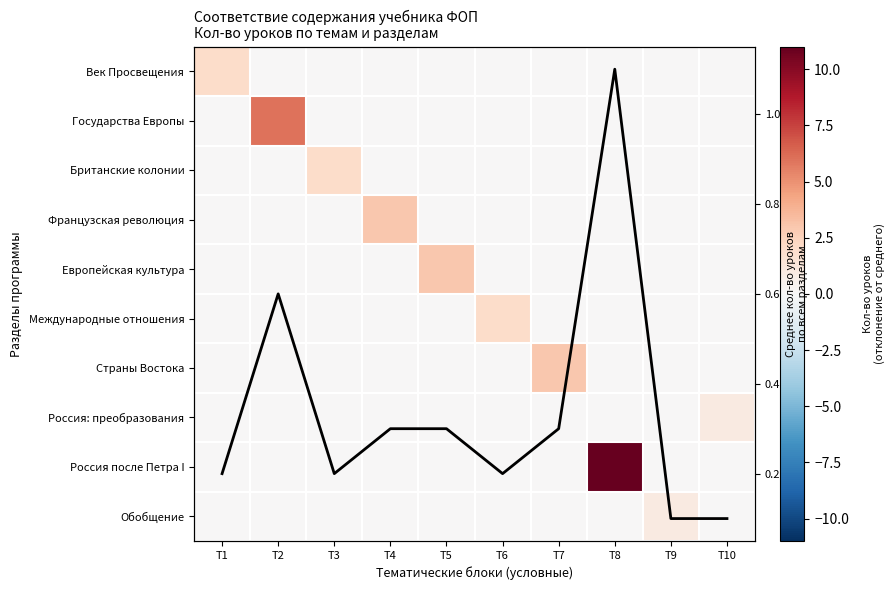

Count the Страны Востока values in the range 0 to 1.

9